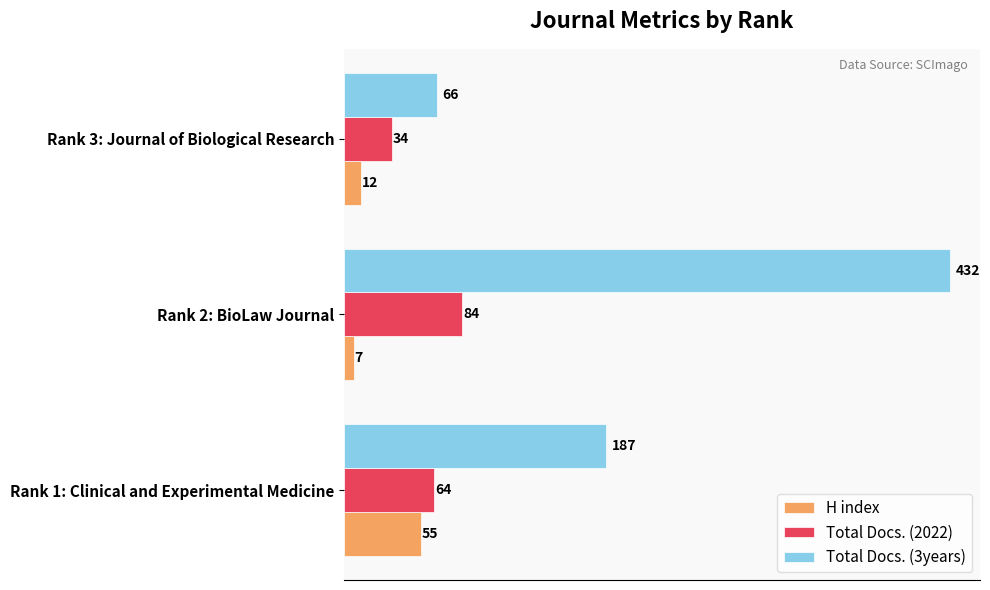

Which series has the largest range (max minus min)?

Total Docs. (3years)